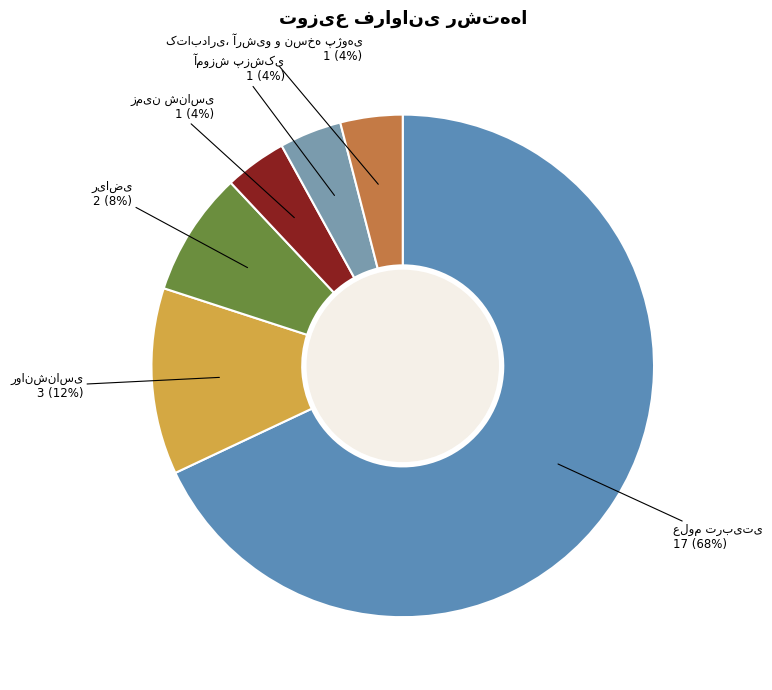

How many slices are in this pie chart?

6